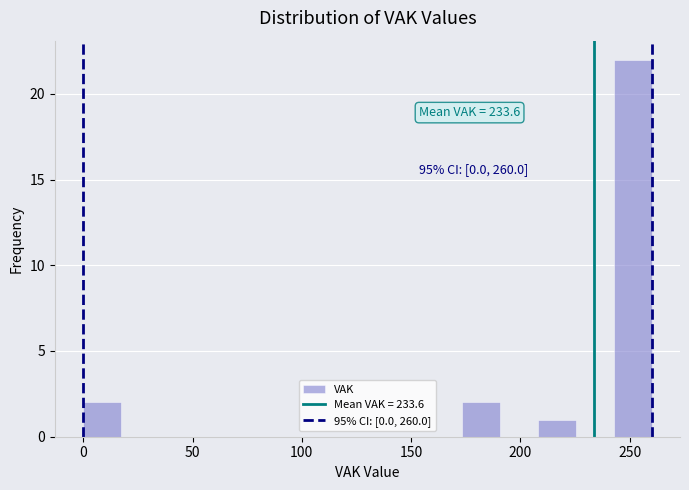

Read against the x-axis, roughly where is the centre of the tallest bar?

250